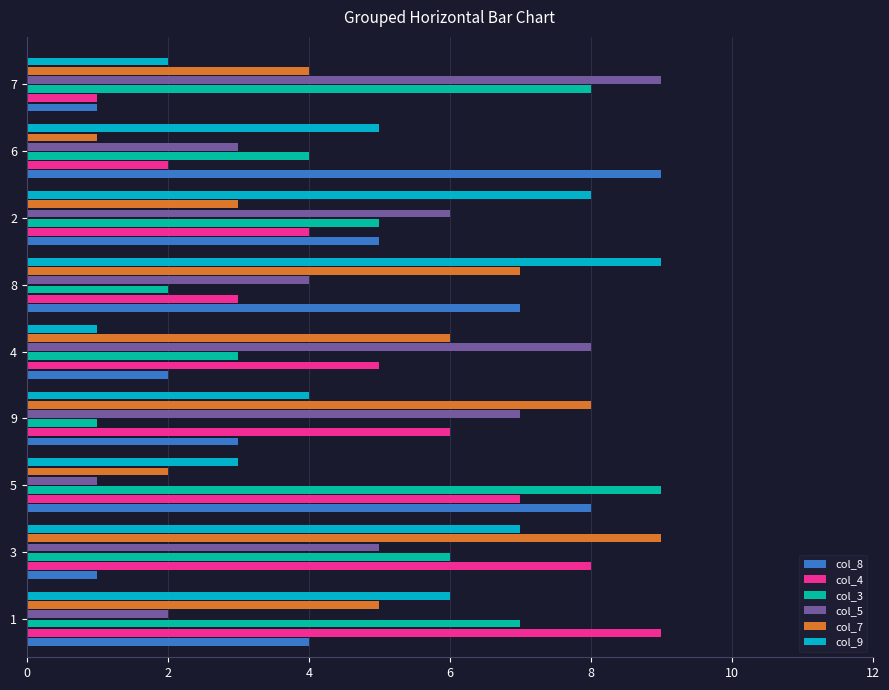

At 5, list the series in order from largest to smallest.

col_3, col_8, col_4, col_9, col_7, col_5